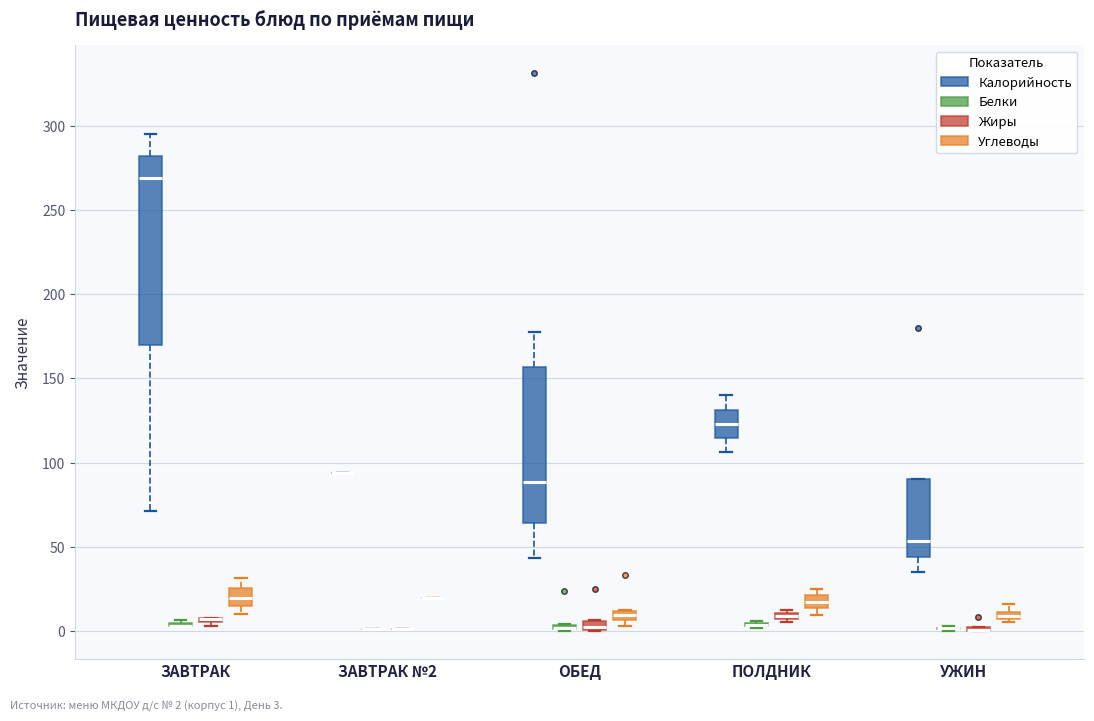

Which box is the tallest, from its lower edge to its upper edge?

ЗАВТРАК (Калорийность)